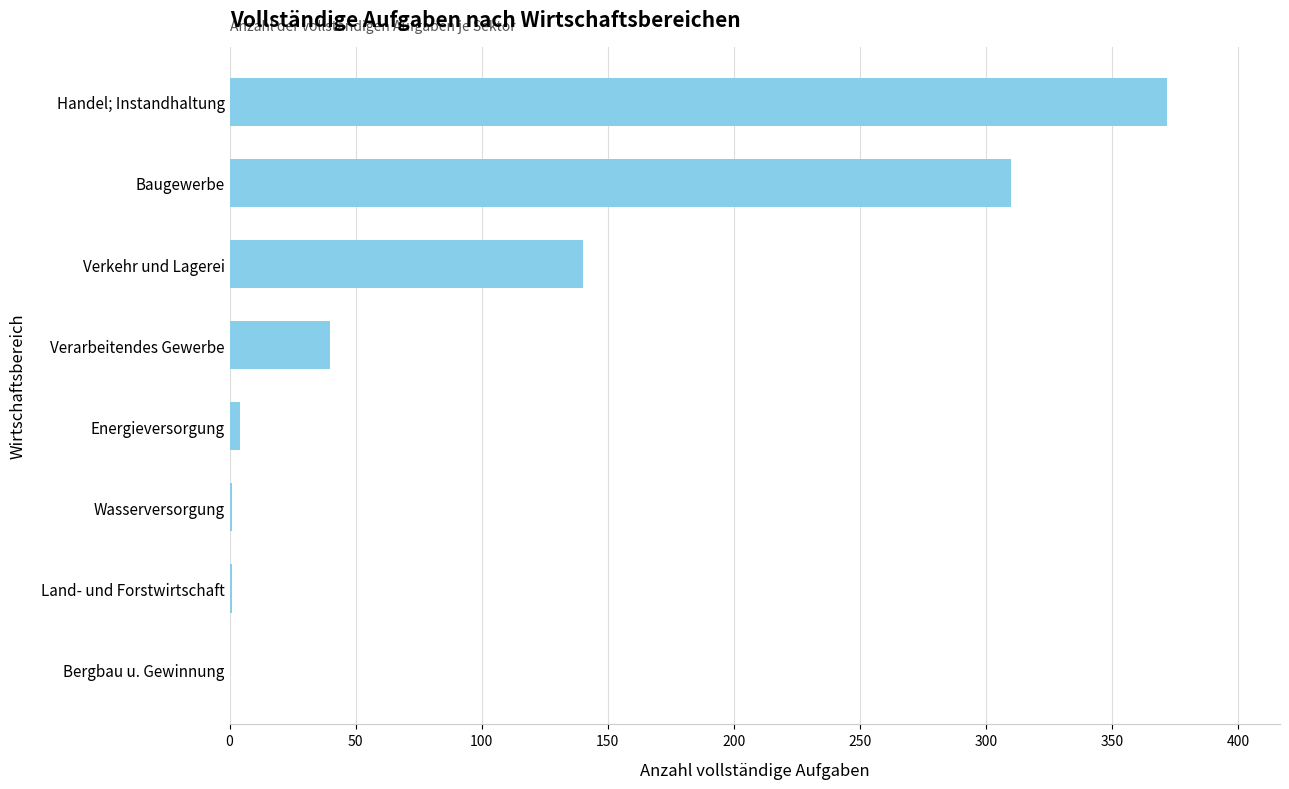

True or false: the data shows -222 at Bergbau u. Gewinnung.

False